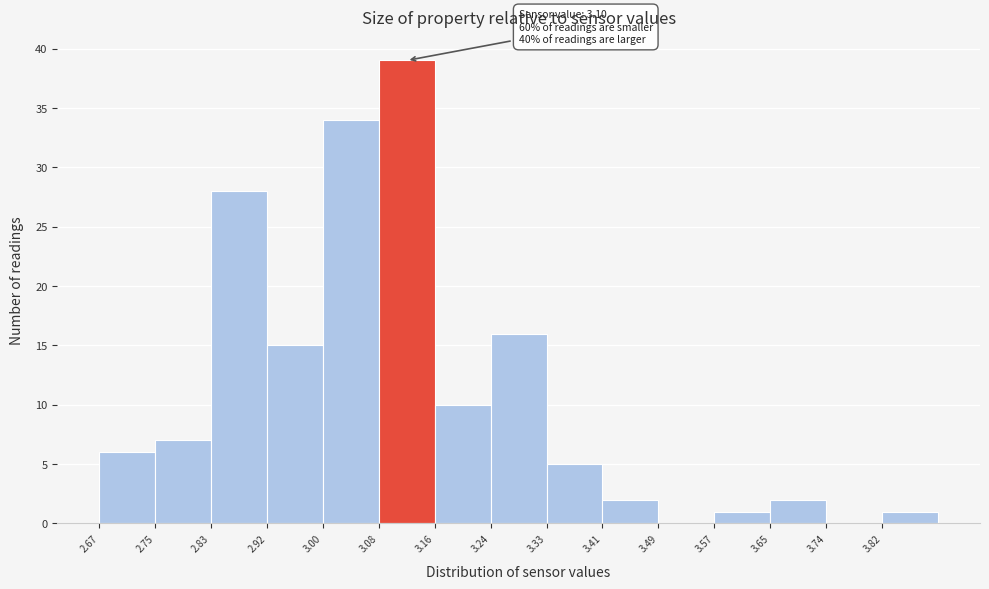

Which range on the x-axis has the tallest bar?

3.080 to 3.162